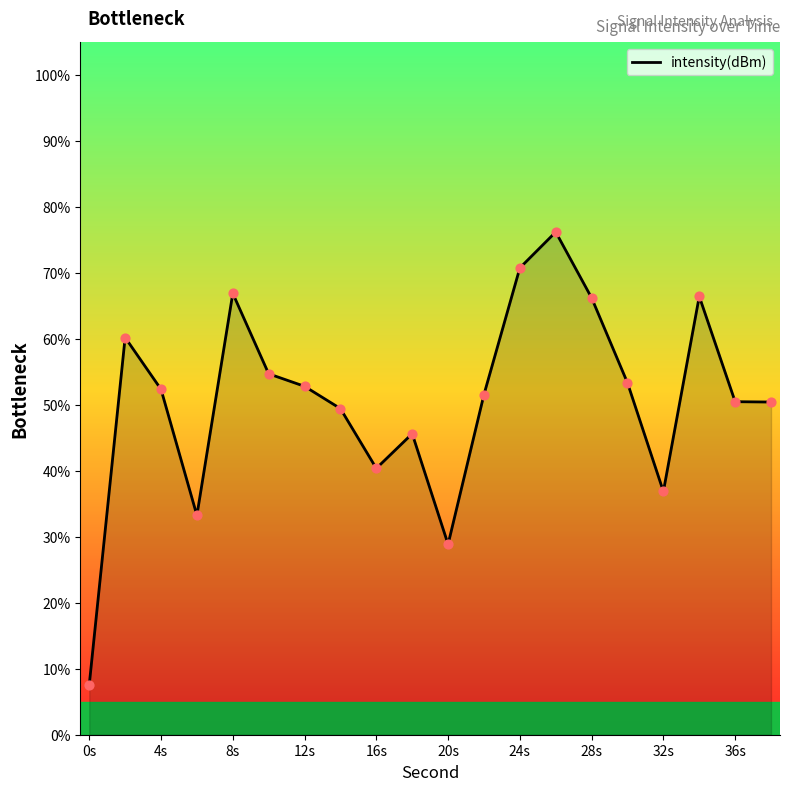

What is the greatest value displayed?

76.2